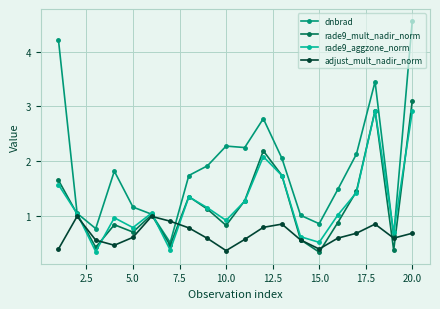

Which series has the largest total across all categories?

dnbrad